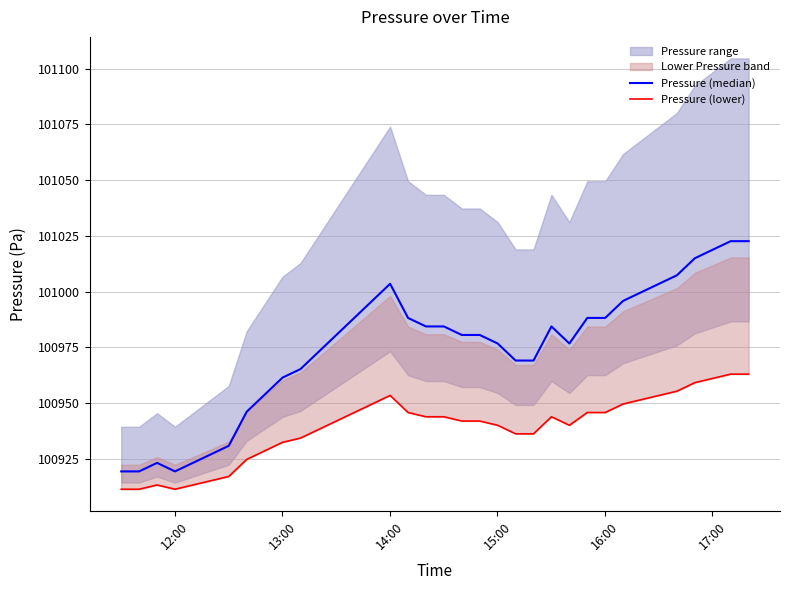

How many lines are shown in the chart?

2